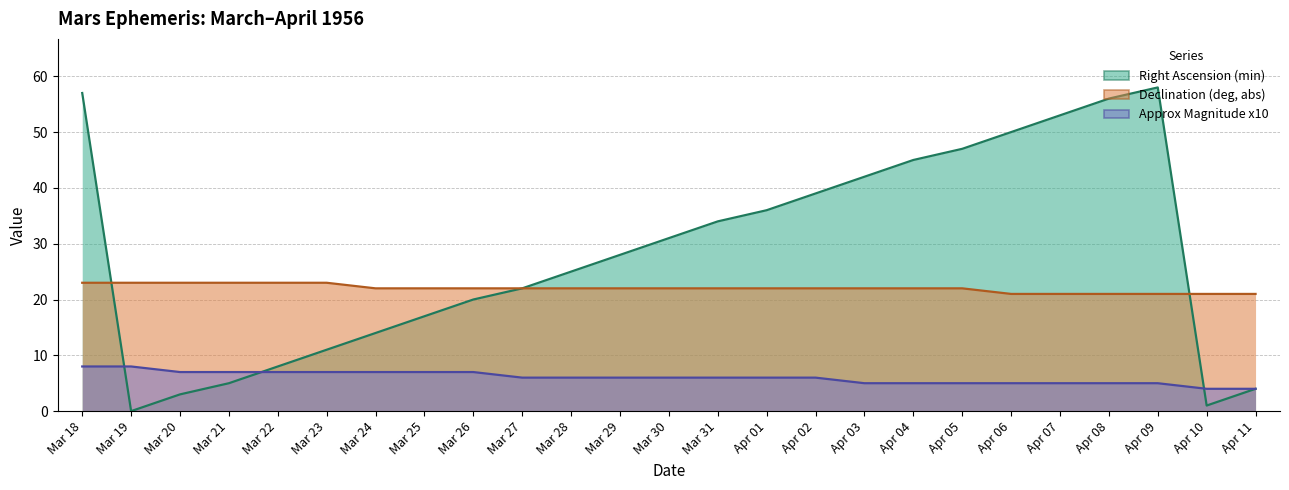

The value of Declination (deg, abs) at Apr 07 is 28. True or false?

False